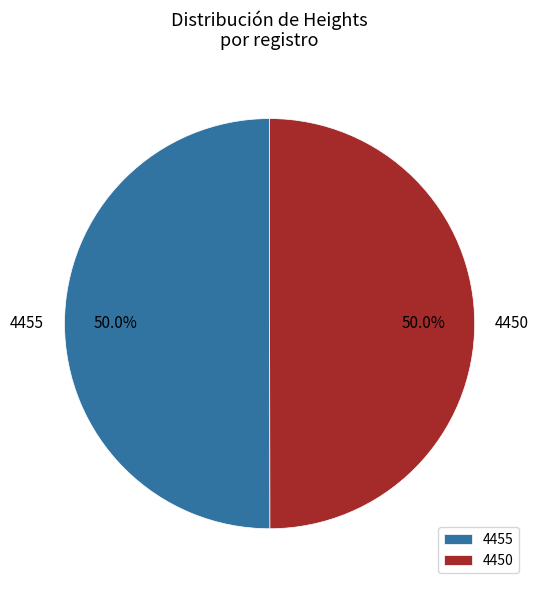

How many segments does this pie chart have?

2